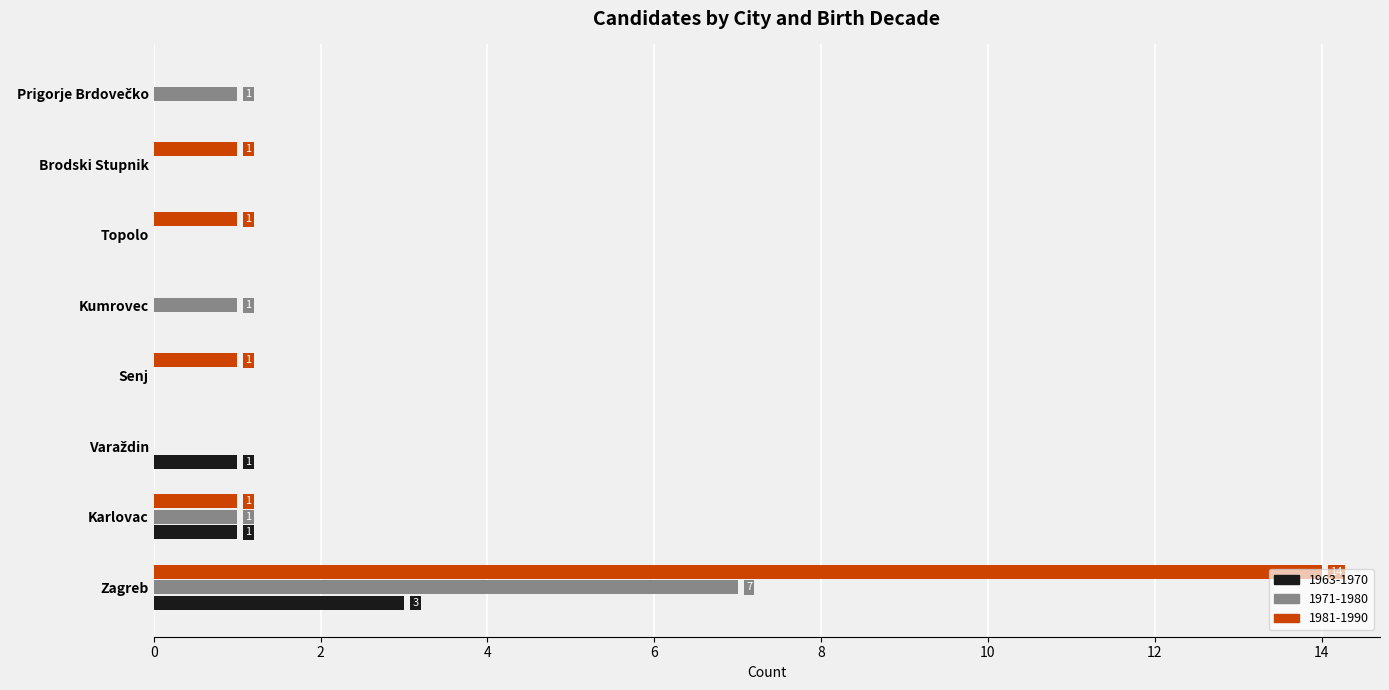

What is the sum of all 1971-1980 values?

10